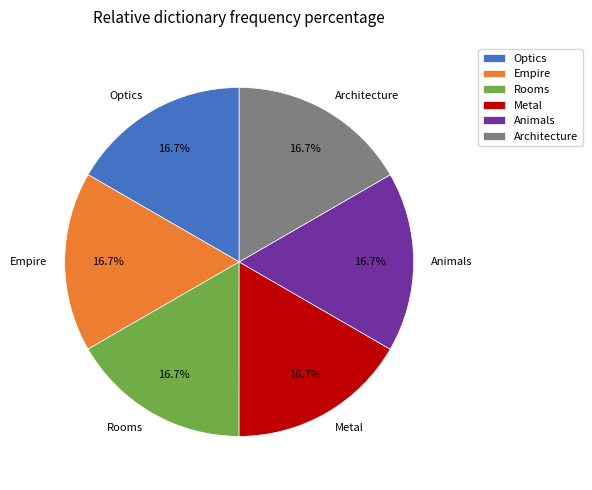

Is it true that Empire is 2% of the pie?

False